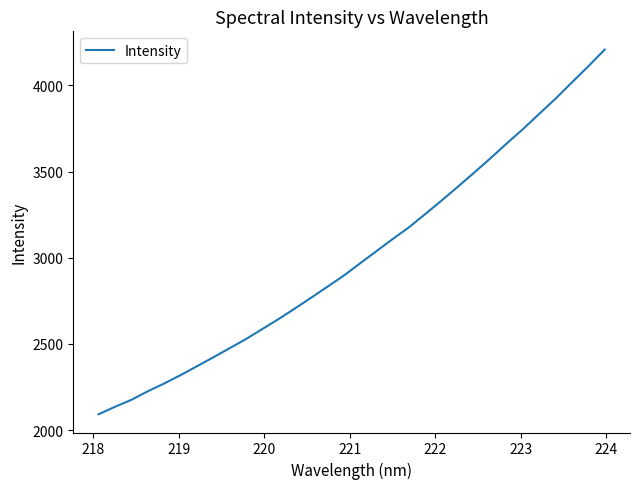

What is the difference between the maximum and minimum values?

2115.8